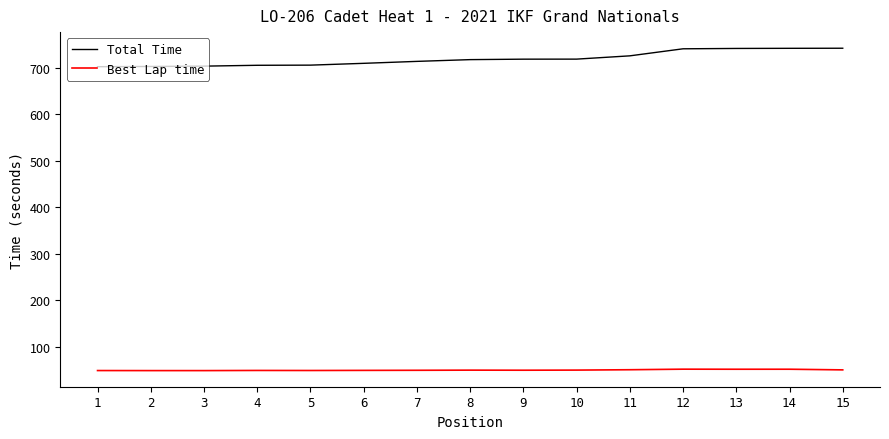

What is the minimum value for Best Lap time?

49.3